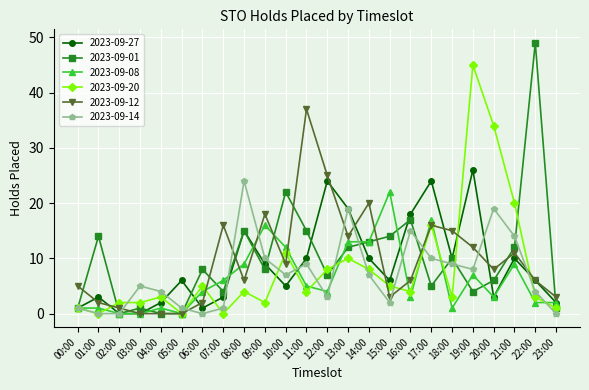

What are all the series names shown in the legend?

2023-09-27, 2023-09-01, 2023-09-08, 2023-09-20, 2023-09-12, 2023-09-14